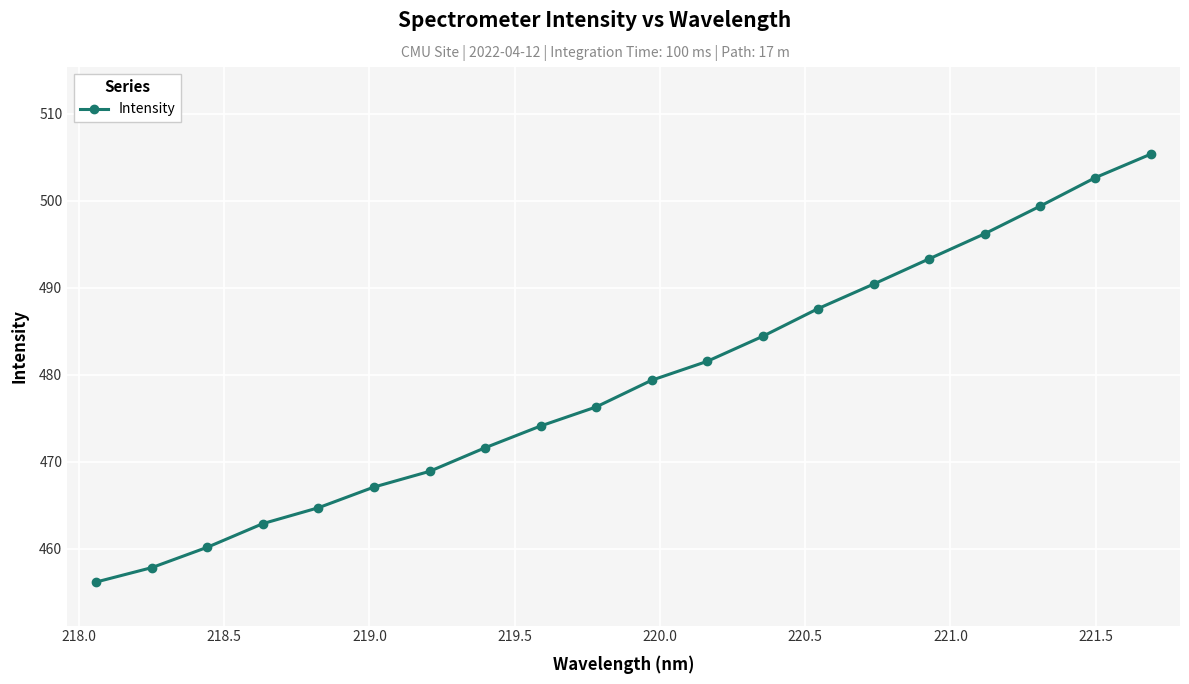

What is the difference between the second highest and second lowest values?

44.8